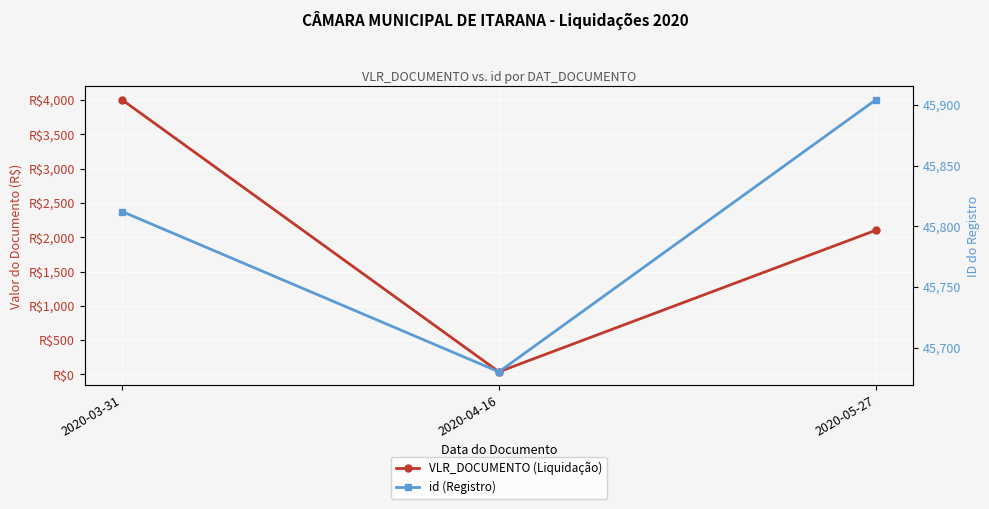

What is the total value across all series at 2020-05-27?

48004.0